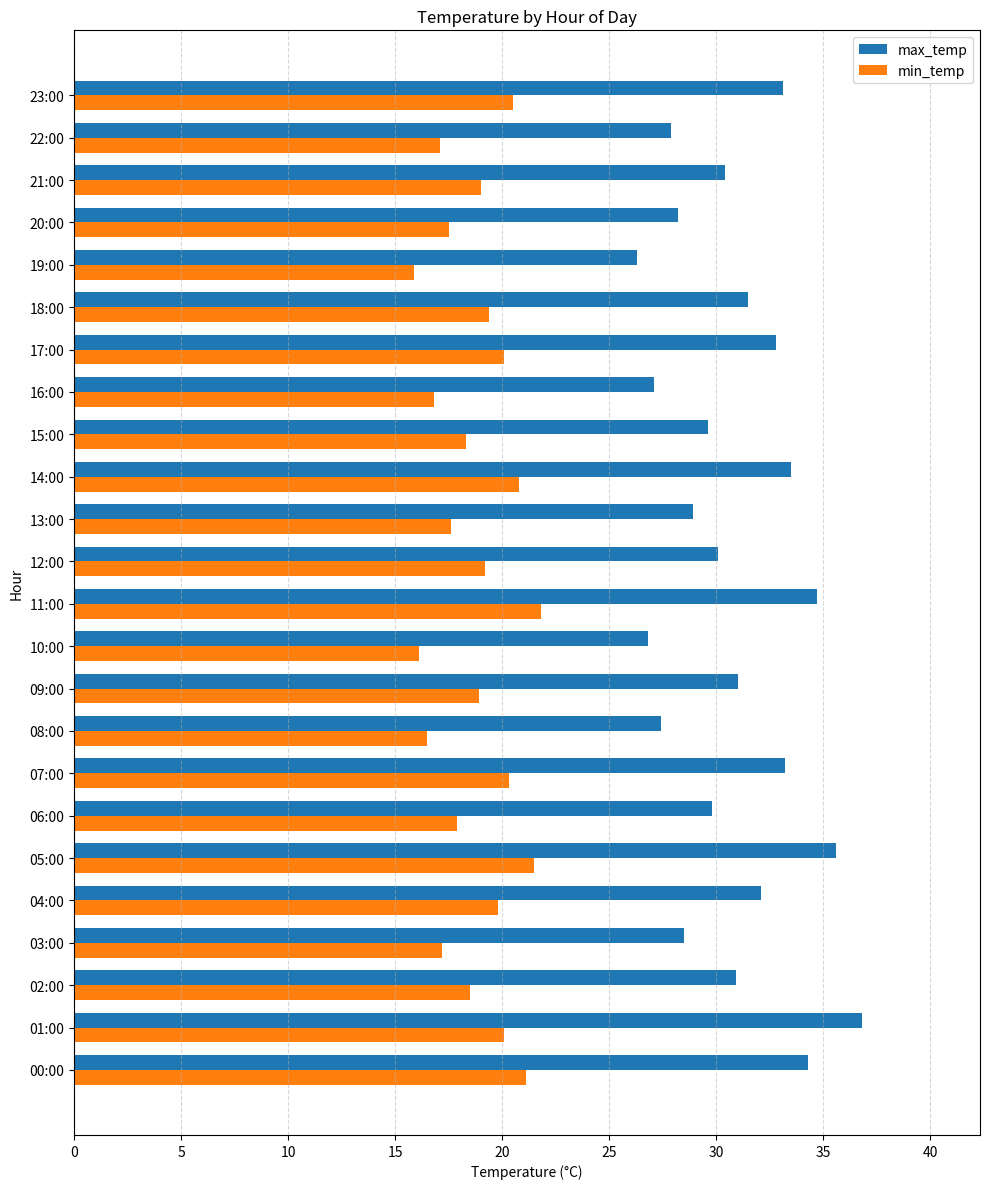

Between 01:00 and 04:00, which series saw the biggest shift?

max_temp